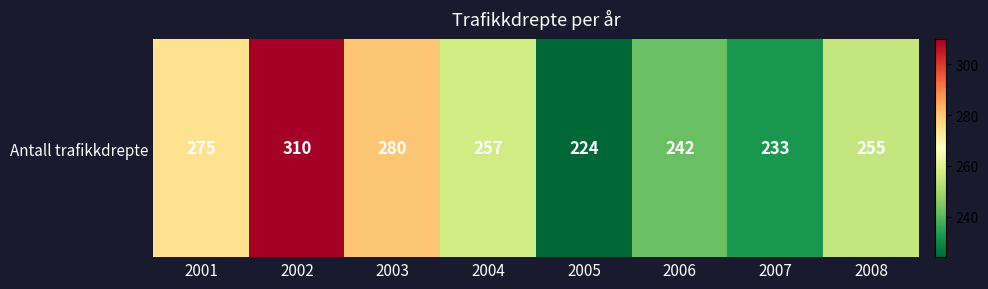

Reading right to left, extract all data points from this chart.

255	233	242	224	257	280	310	275